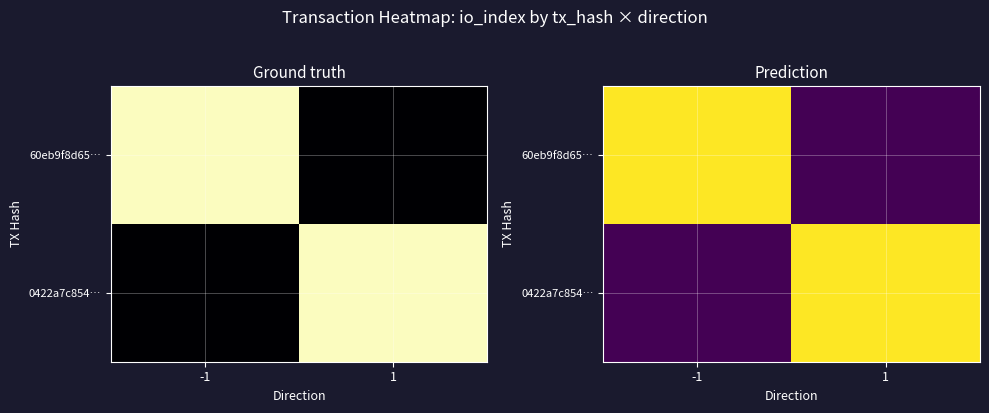

Which category has the highest value in the 0422a7c854… series?

1